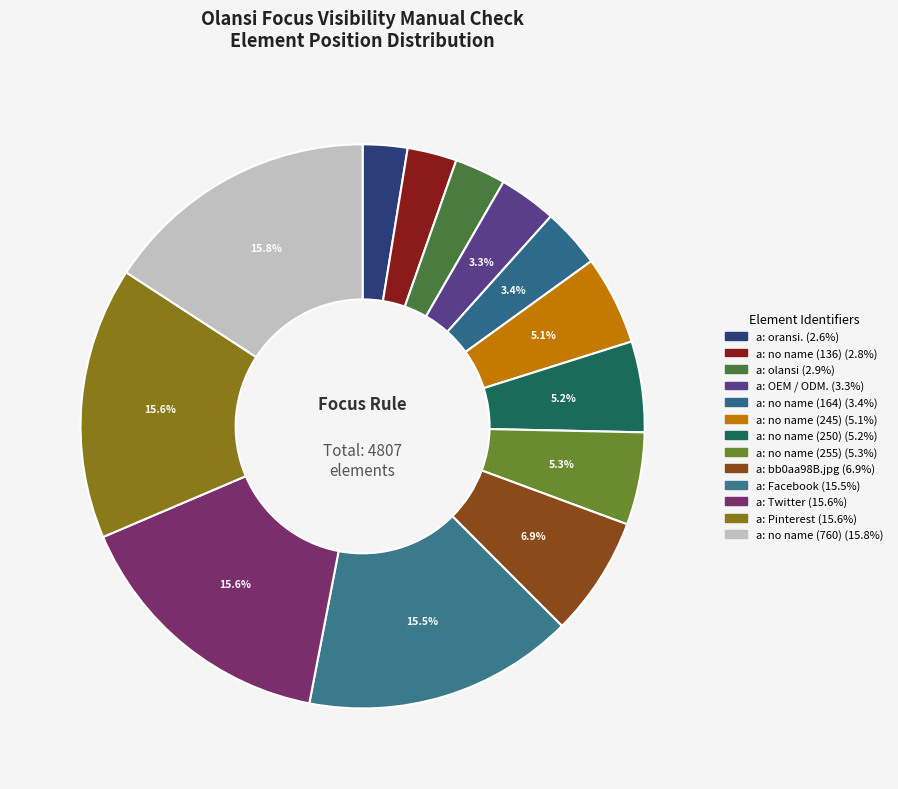

Count the number of slices in the pie.

13